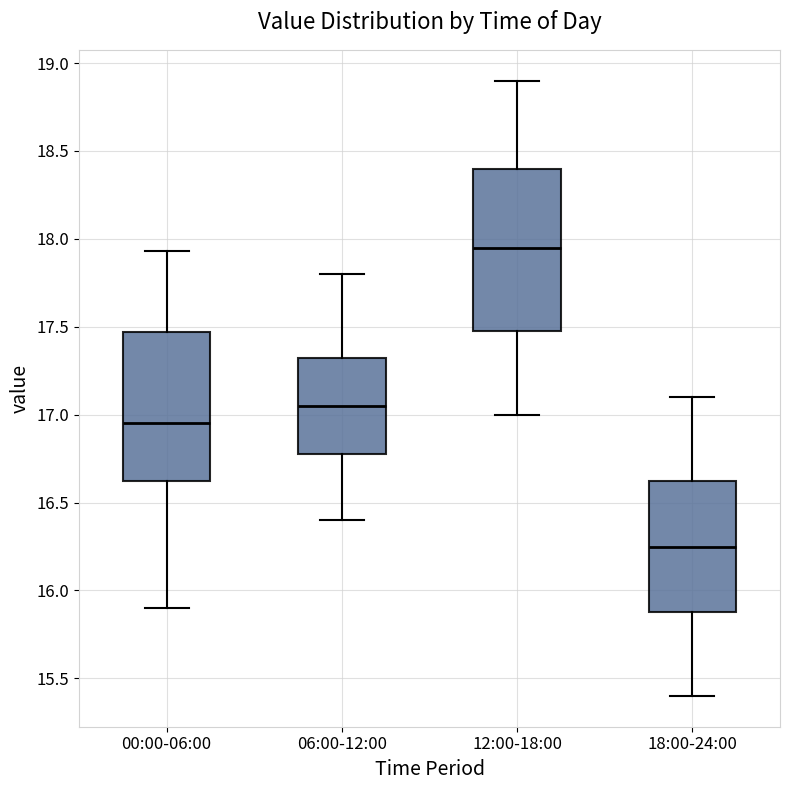

Comparing the boxes themselves (not the whiskers), which one is the tallest?

12:00-18:00